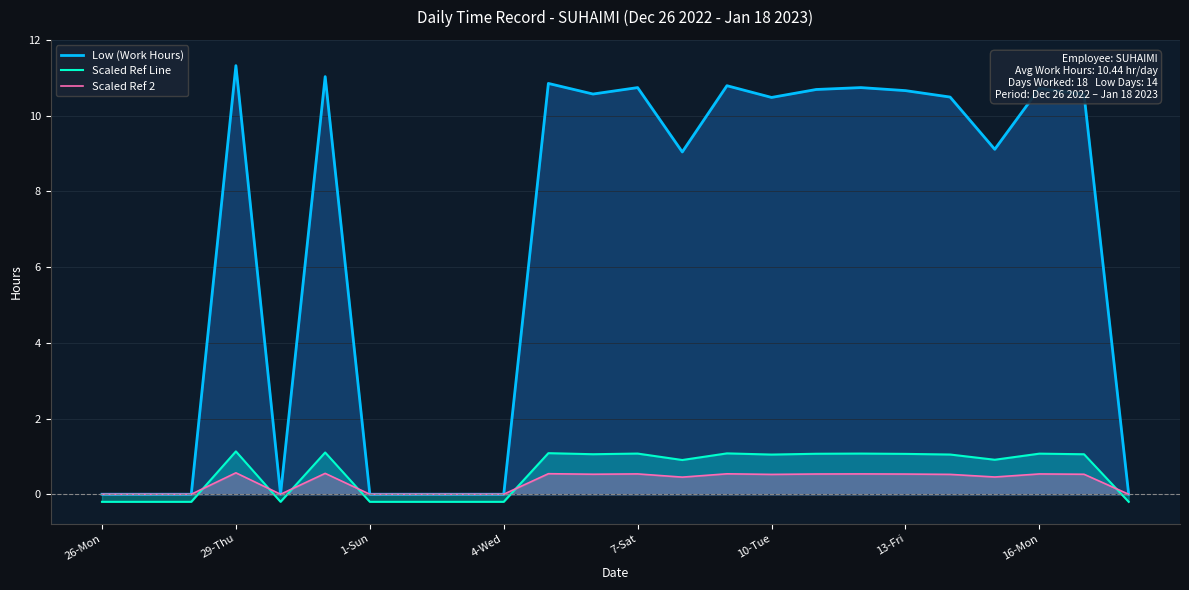

Which label corresponds to the smallest value in the chart?

26-Mon